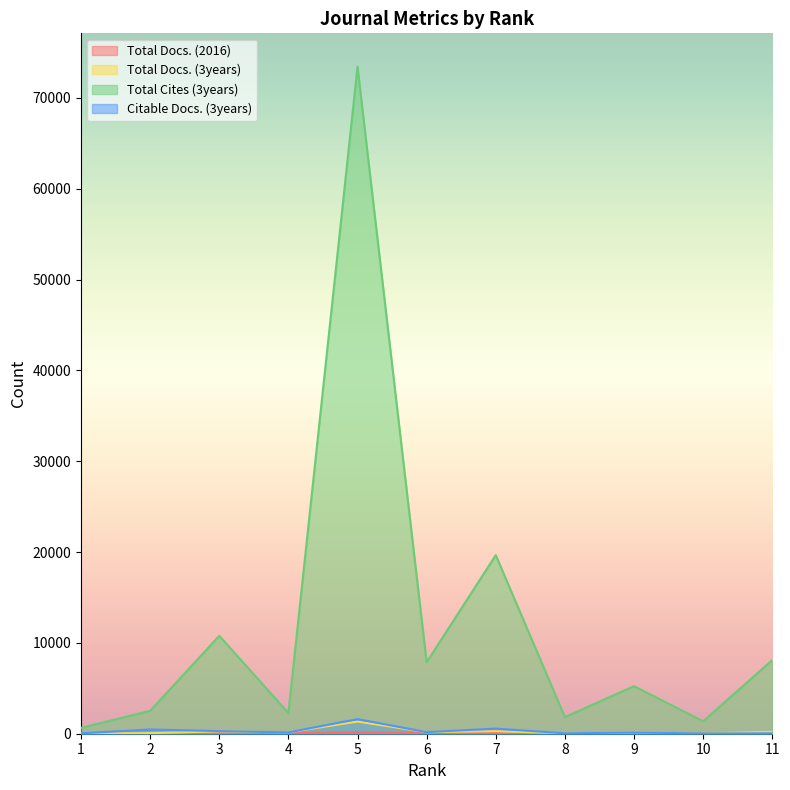

How many interior local valleys does the Total Docs. (2016) series have?

4